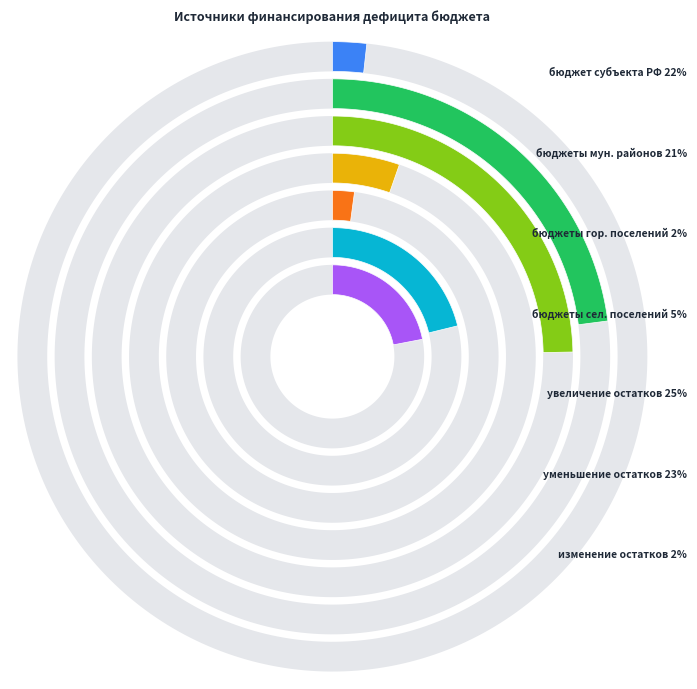

What percentage is NOT represented by уменьшение остатков средств?

77.0%